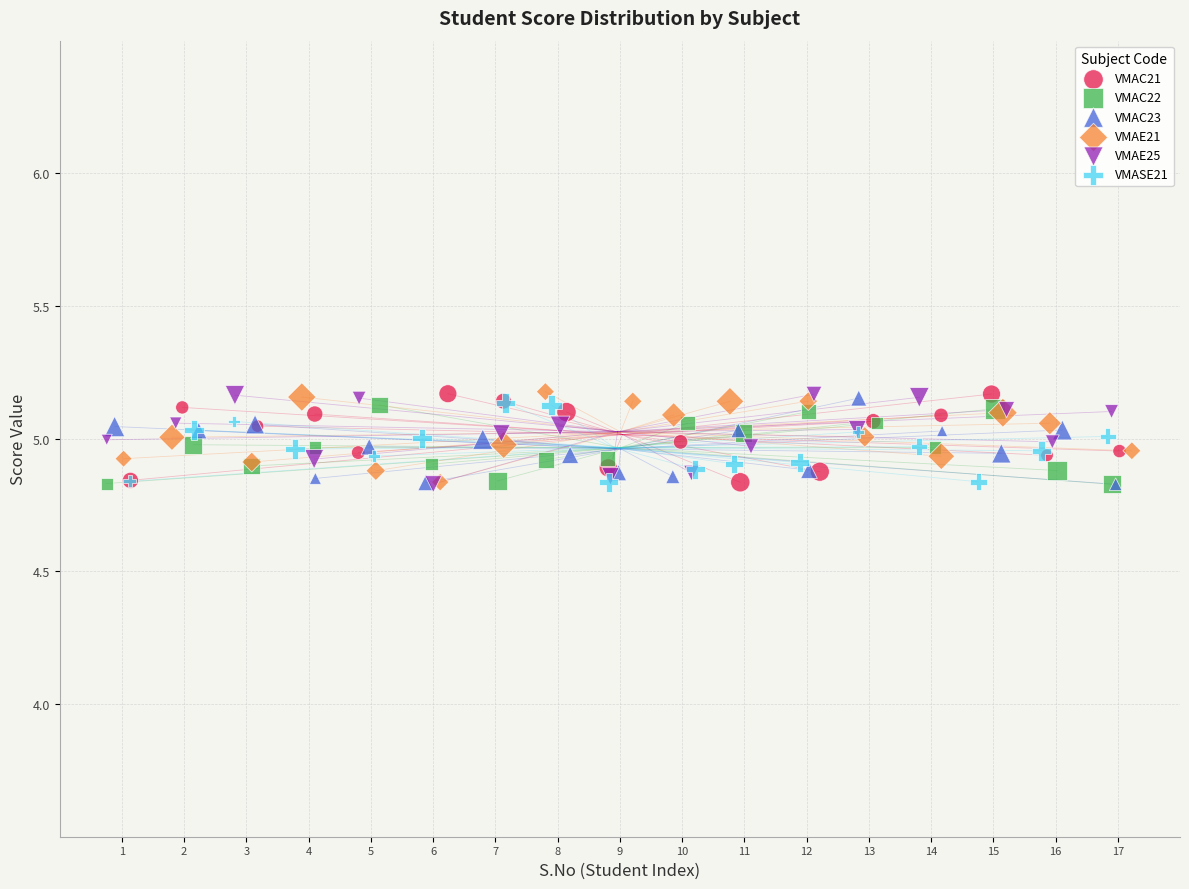

What are all the series names shown in the legend?

VMAC21, VMAC22, VMAC23, VMAE21, VMAE25, VMASE21